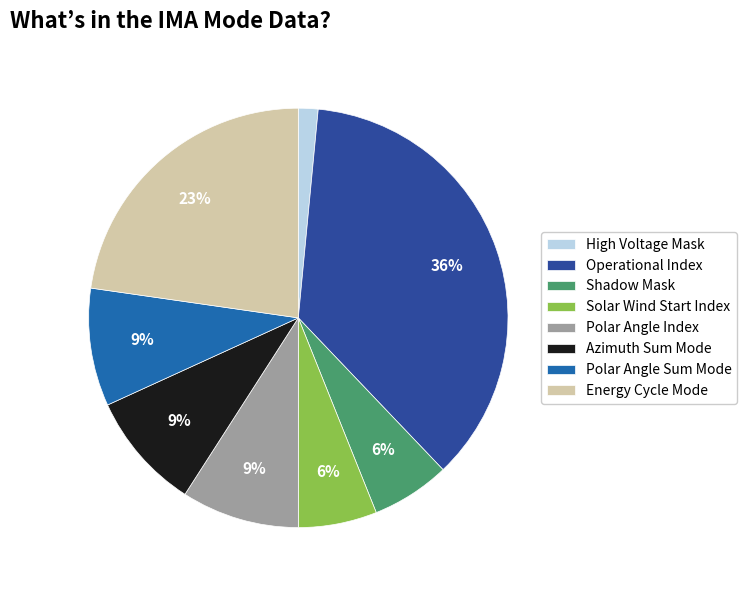

Is there any slice that represents more than half of the pie?

No